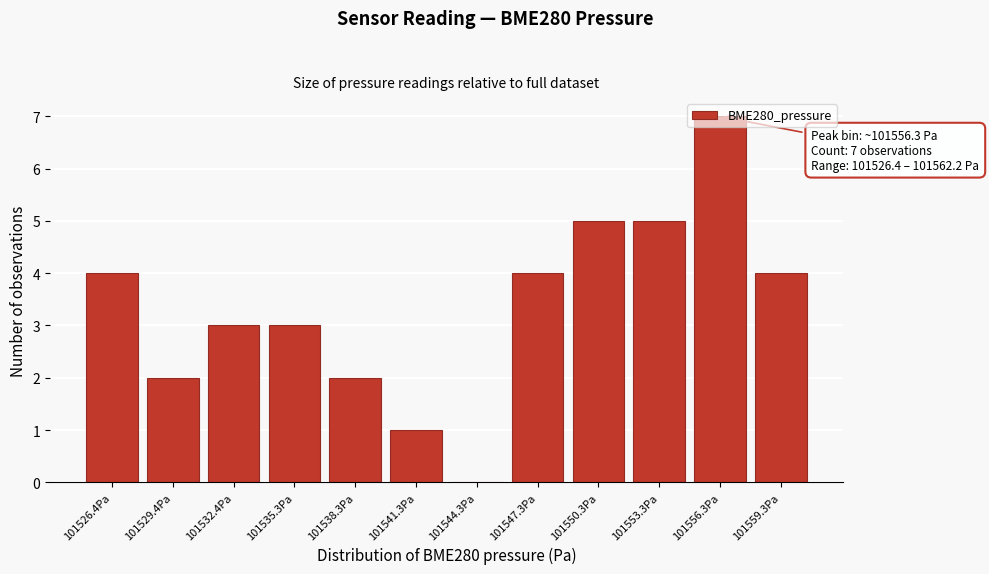

What is the sum of the values at 101538.3Pa and 101535.3Pa?

5